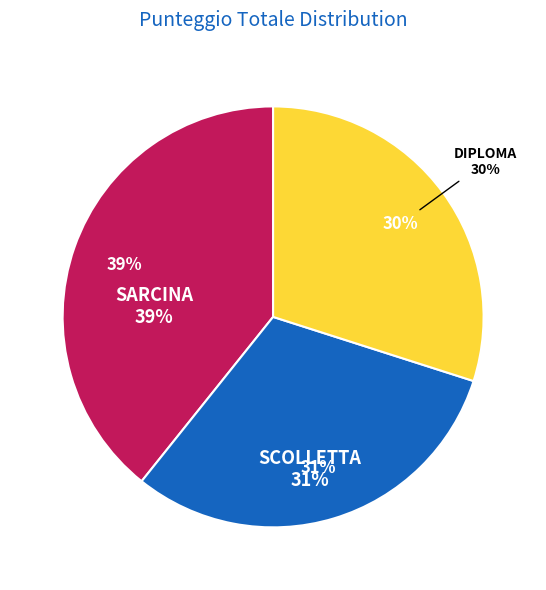

What is the change in value from SARCINA to DIPLOMA?

-26.5